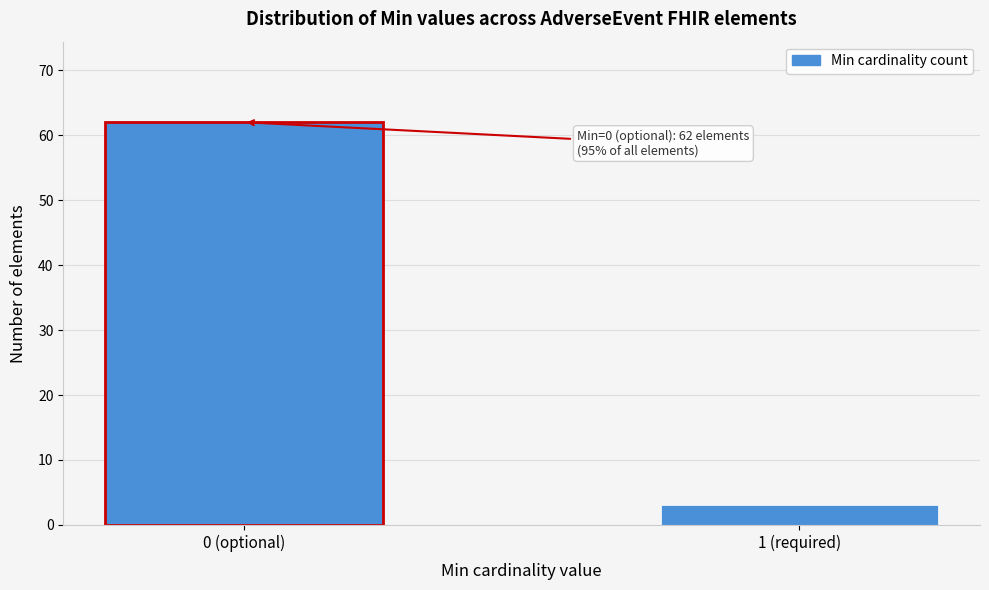

Reading left to right, extract all data points from this chart.

62	3